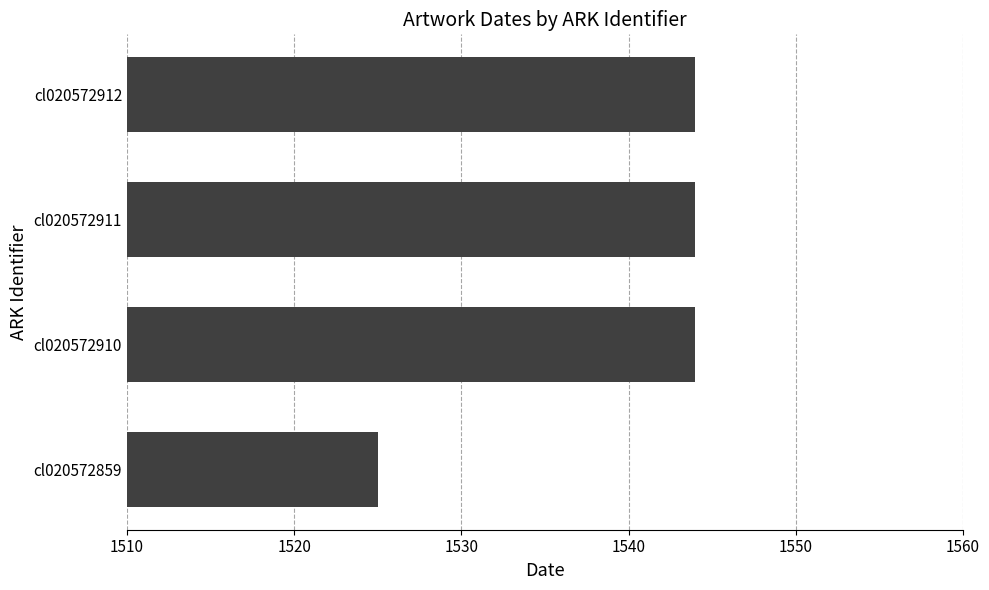

Reading bottom to top, transcribe all the data shown in this chart.

cl020572859=1525	cl020572910=1544	cl020572911=1544	cl020572912=1544